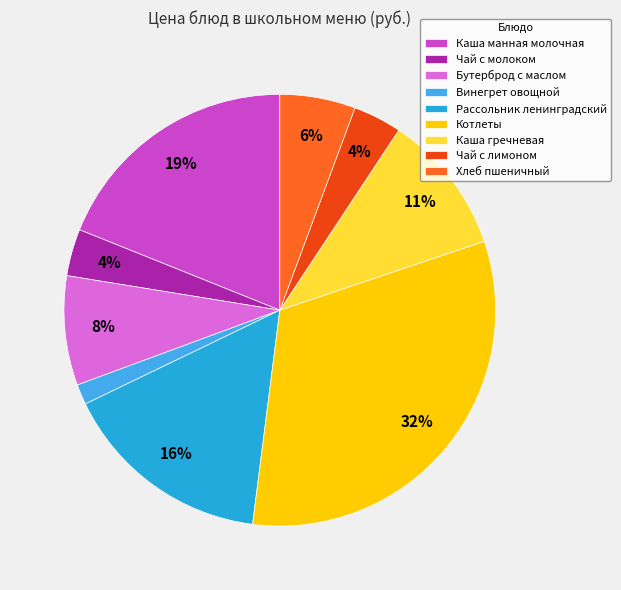

To the nearest percent, what percentage of the pie is Чай с молоком?

4%